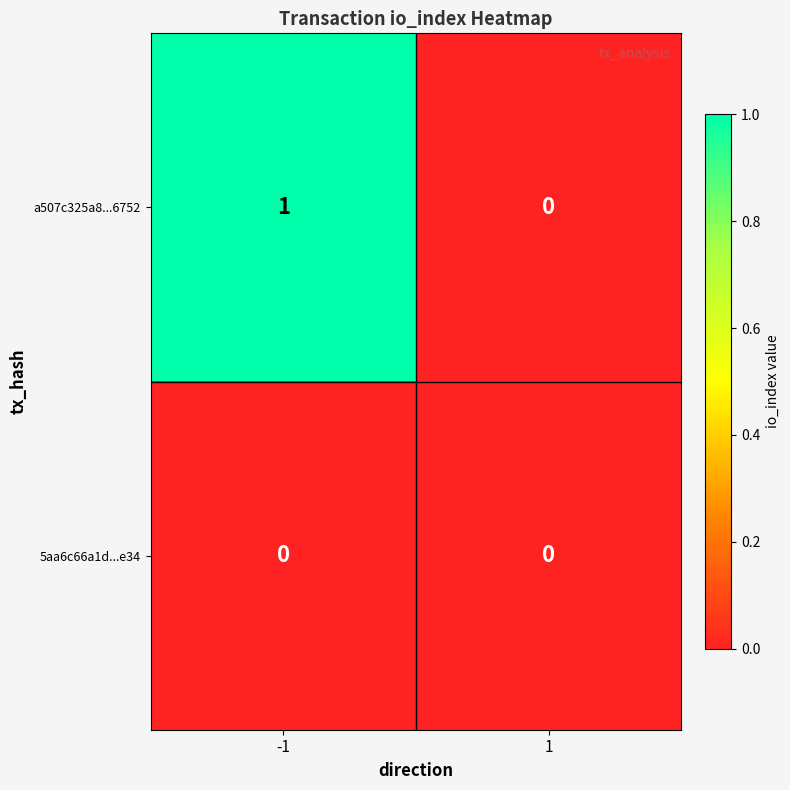

At -1, list the series in order from largest to smallest.

a507c325a8...6752, 5aa6c66a1d...e34